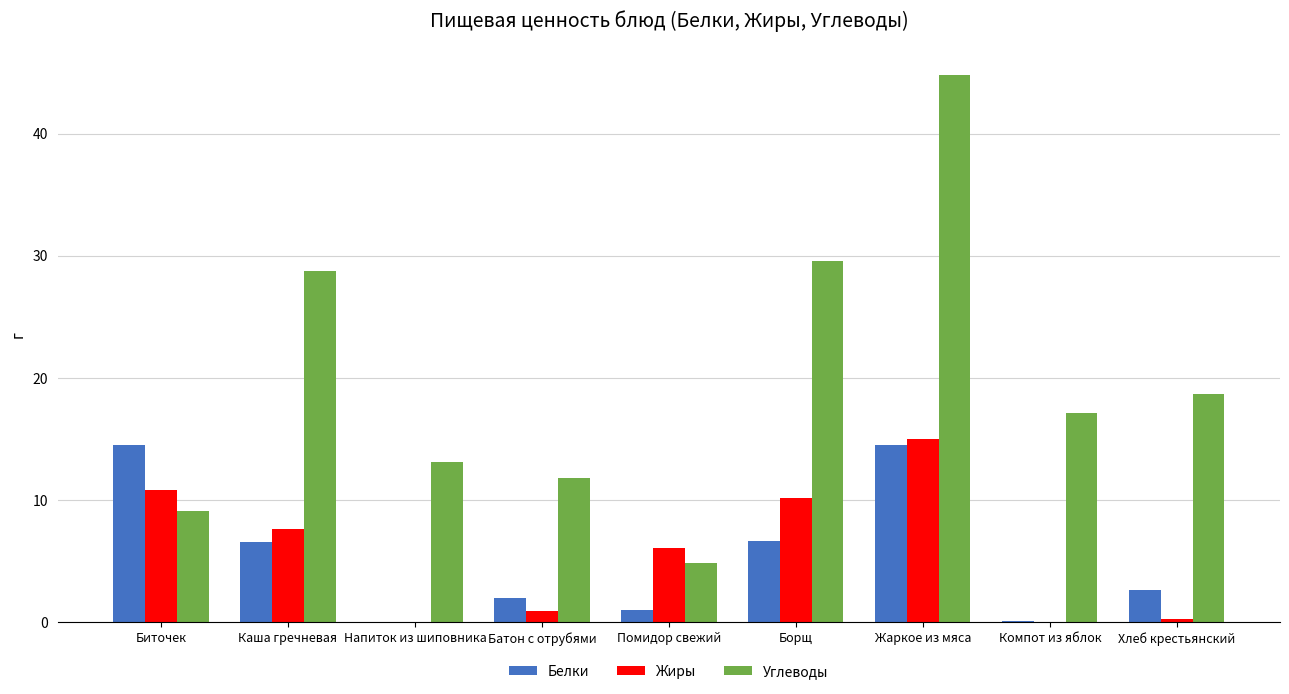

Is the value of Углеводы at Помидор свежий greater than the value of Белки at Помидор свежий?

Yes